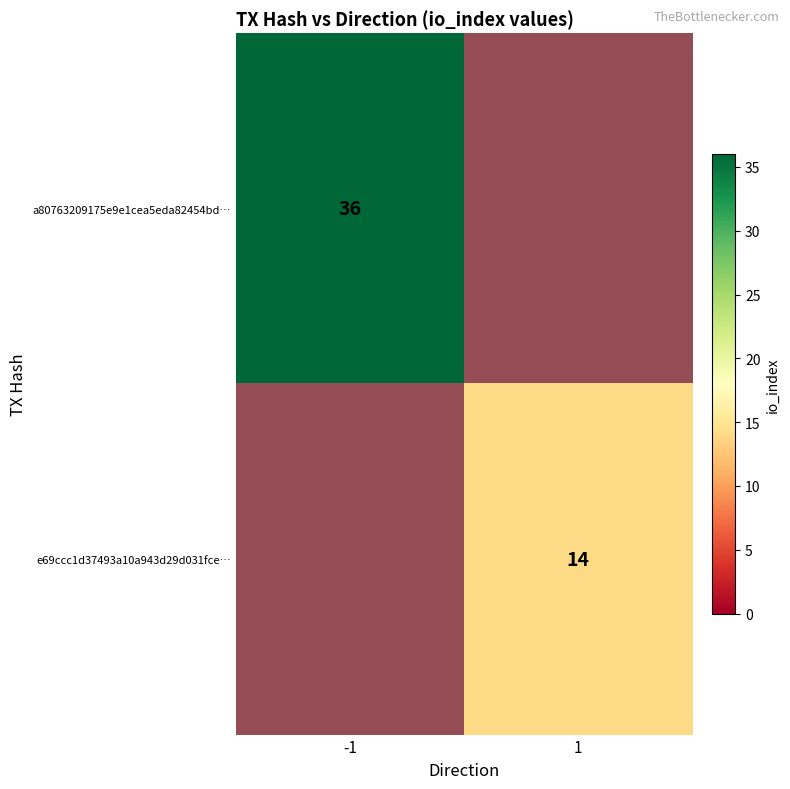

What is the spread (max minus min) of values at -1?

36.0